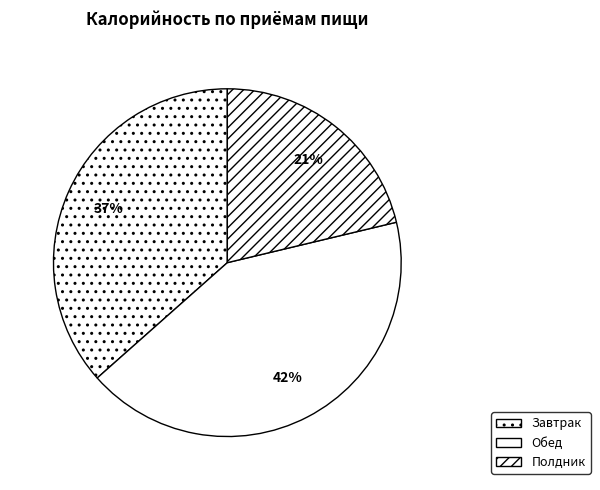

What percentage is the Завтрак slice, to the nearest percent?

37%